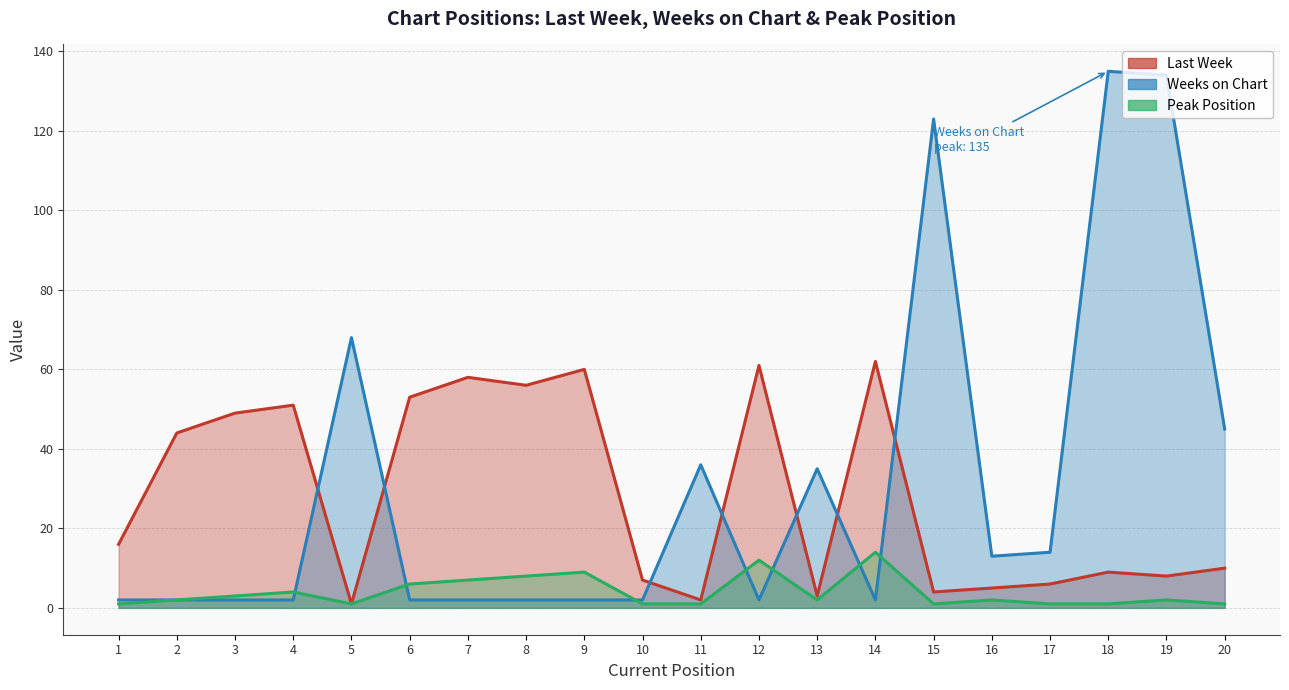

What is the approximate value of Weeks on Chart at 17, to the nearest 10?

10